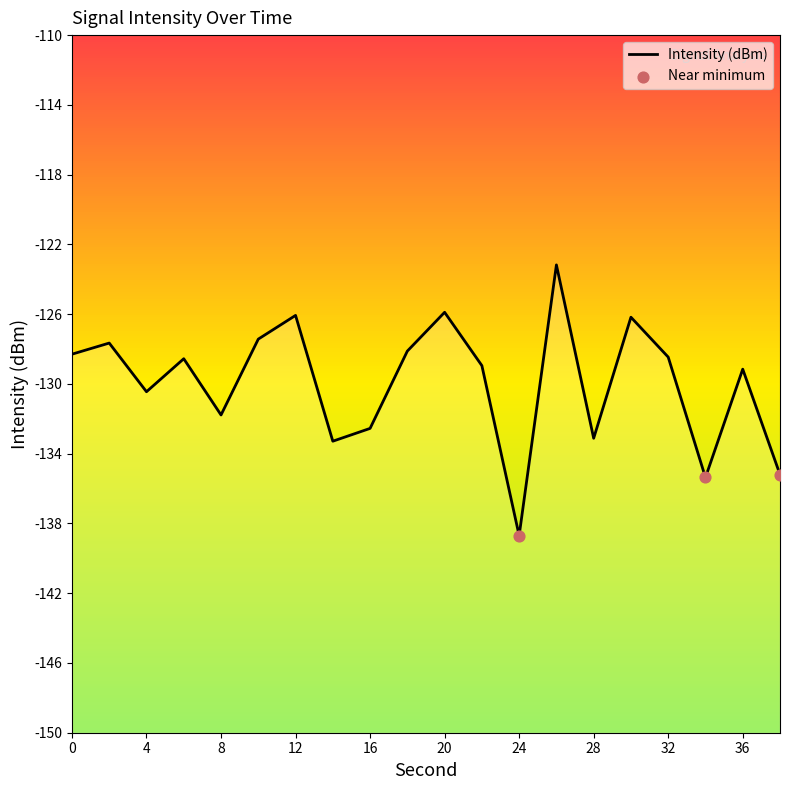

What is the change in value from 14 to 20?

+7.4